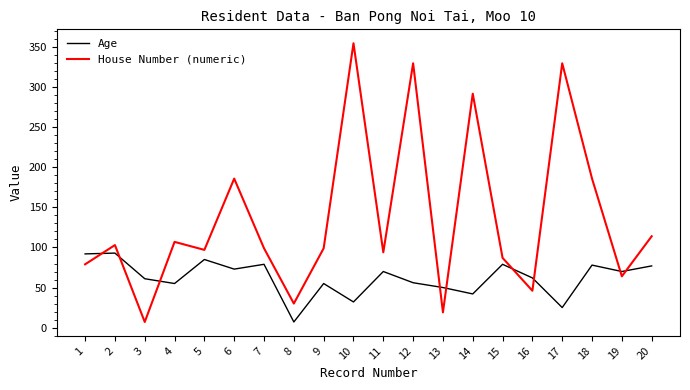

Which series has the widest spread of values?

House Number (numeric)